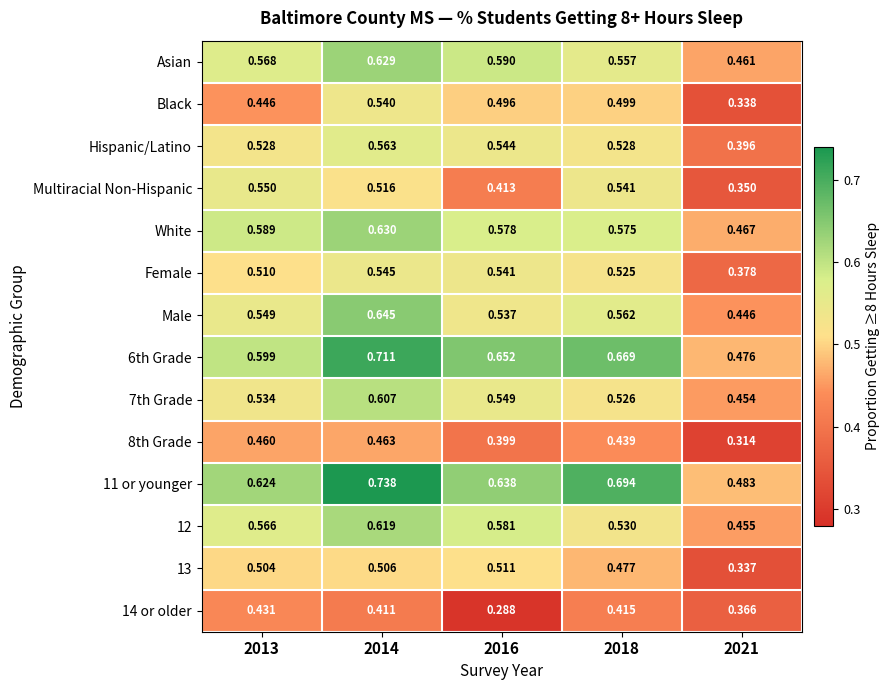

How many distinct data groups are displayed?

14